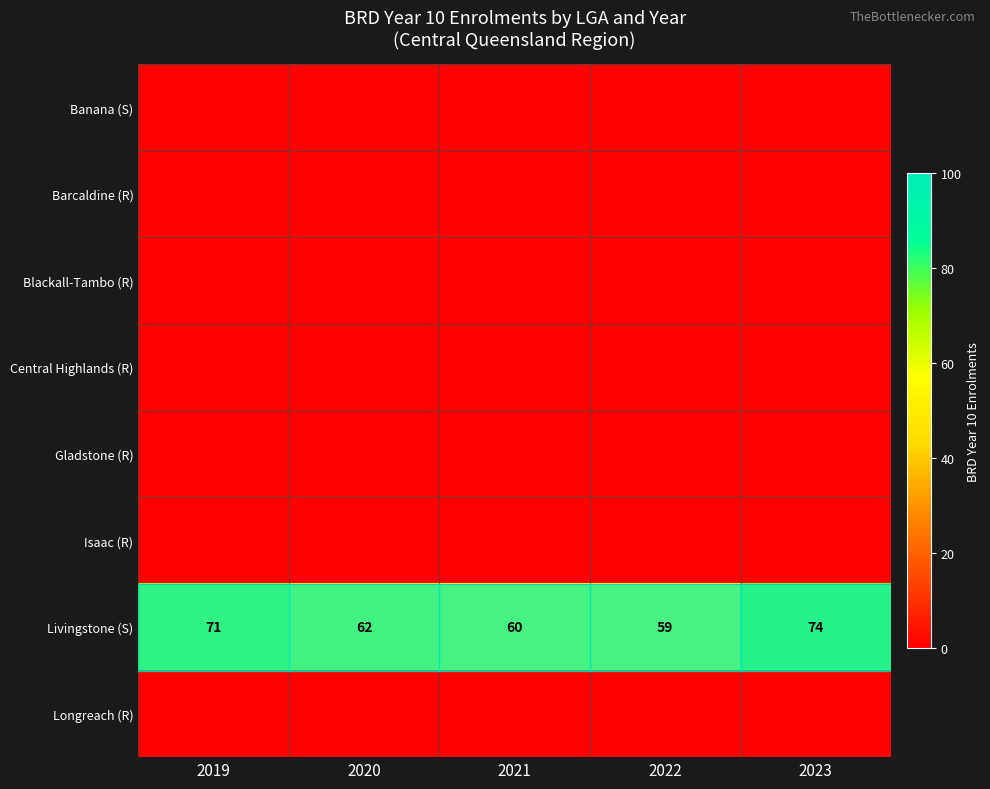

Is it true that Livingstone (S) equals 102 at 2022?

False